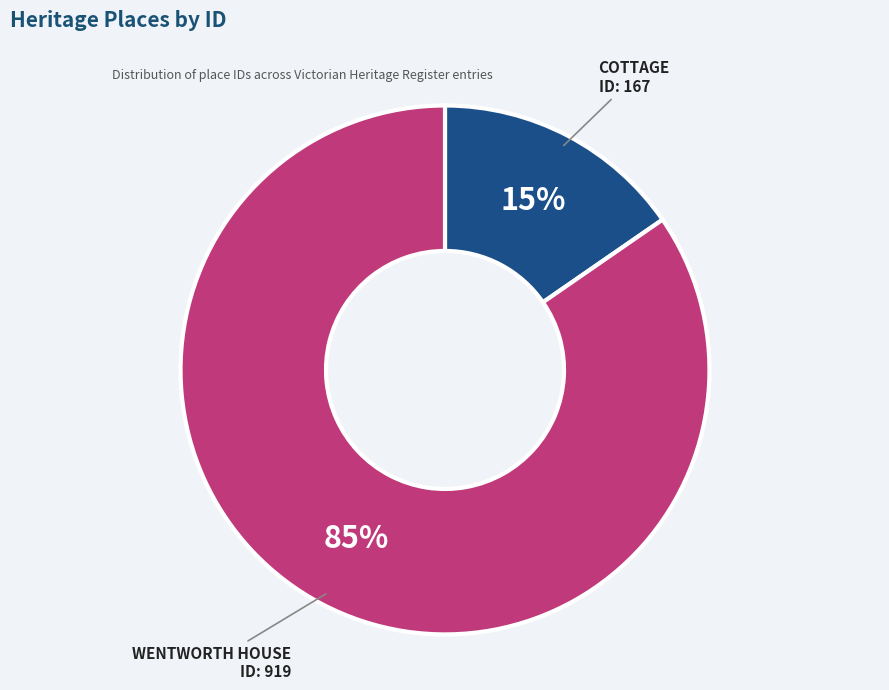

To the nearest percent, what is the combined percentage of WENTWORTH HOUSE and COTTAGE?

100%